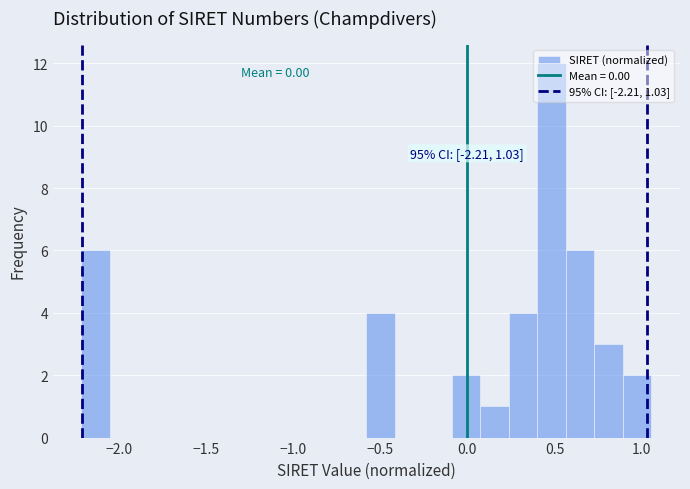

Around what value on the x-axis is the tallest bar? Give the approximate position of its centre, as read against the axis.

0.50